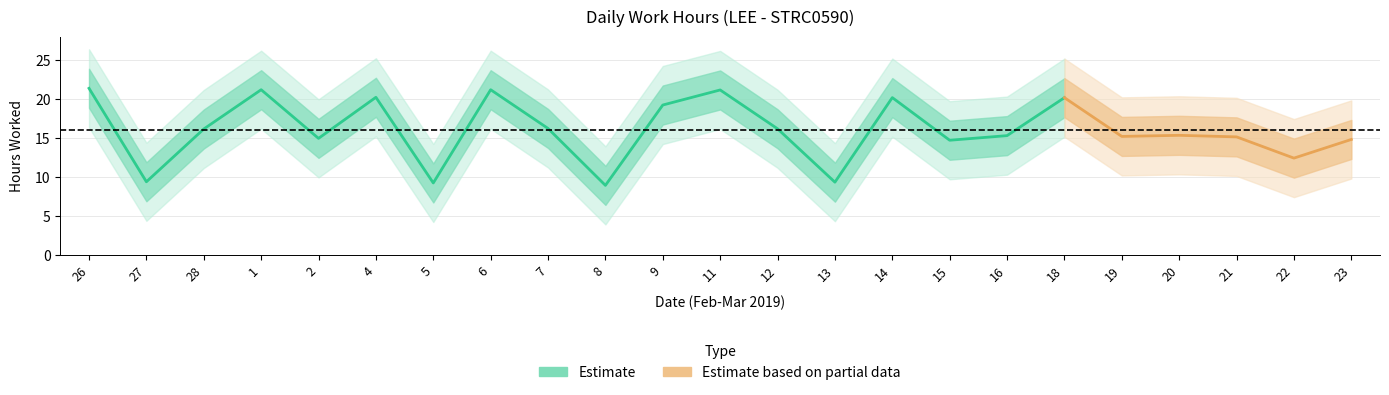

Which category has the lowest value across all series?

8